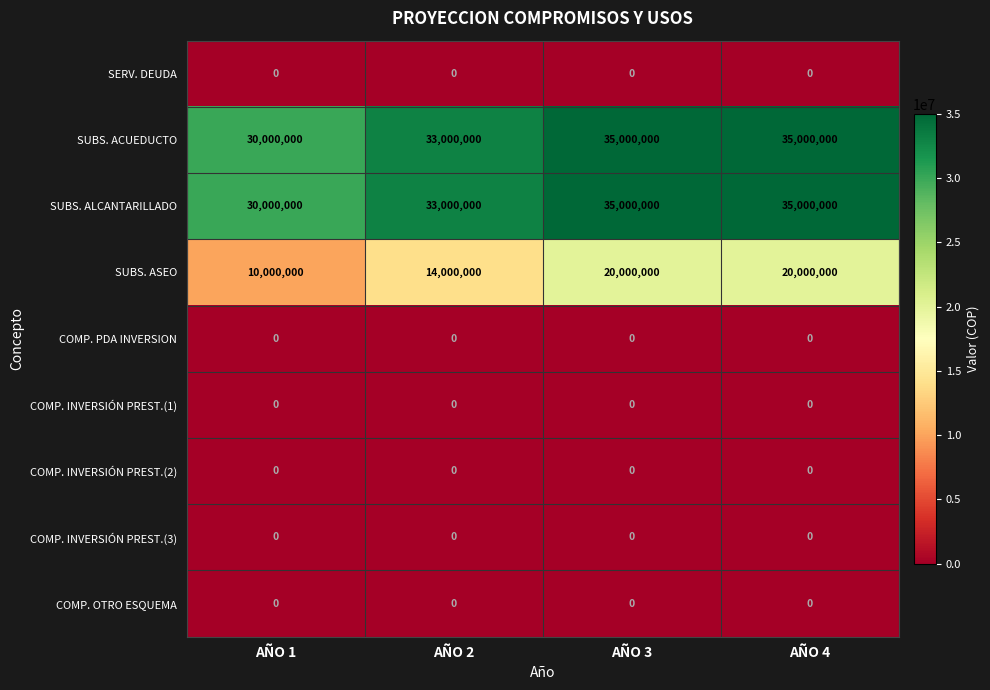

True or false: COMP. INVERSIÓN PREST.(3) has a value of 0 at AÑO 4.

True